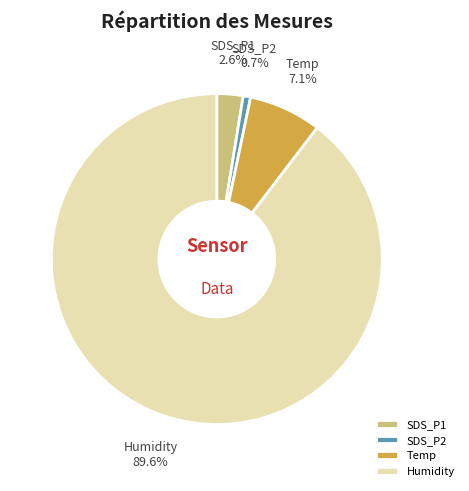

To the nearest percent, what is the difference between the SDS_P1 and SDS_P2 slice percentages?

2%